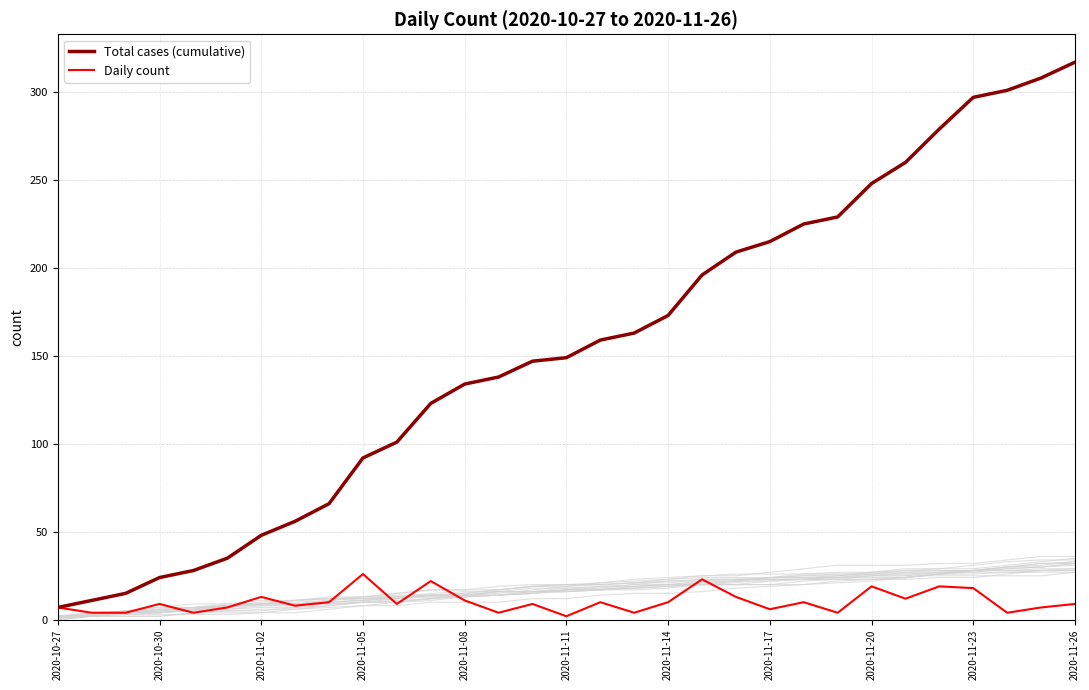

True or false: Total cases (cumulative) and Daily count cross at least once.

False